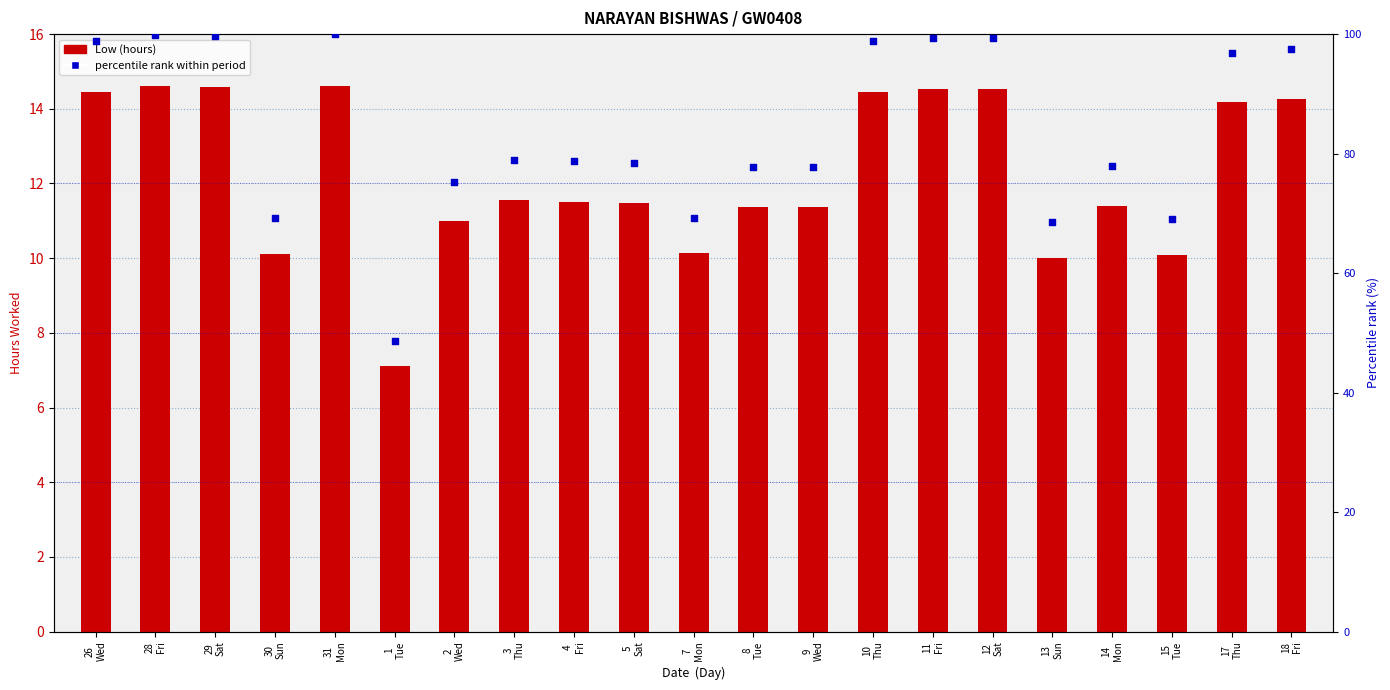

At which category is the sum across all series the highest?

31
Mon